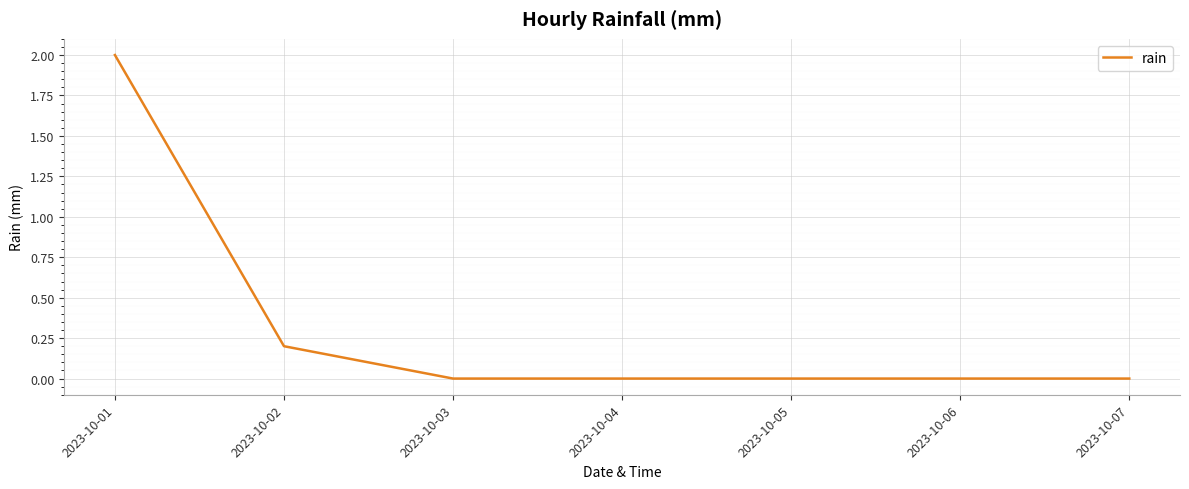

What is the difference between the maximum and minimum values?

2.0